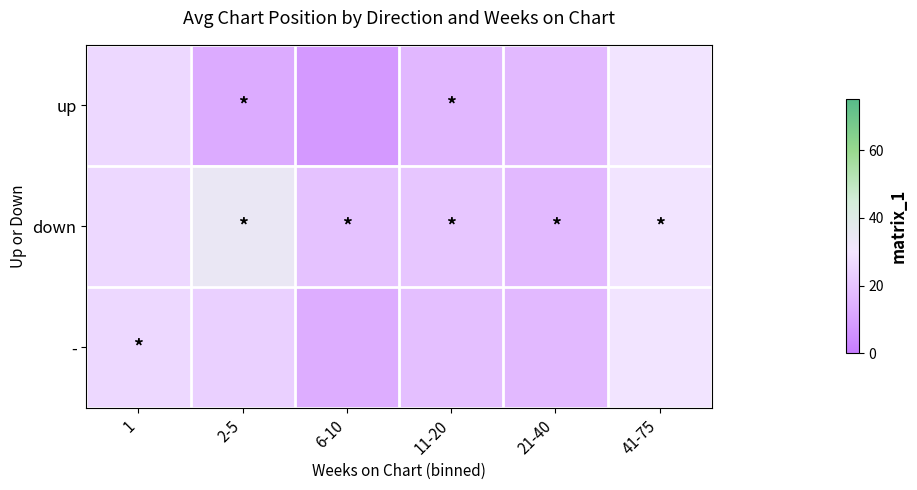

Reading right to left, list all the values displayed in this chart.

up: 41-75=29.3	21-40=16.8	11-20=16.3	6-10=8.0	2-5=13.2	1=25.8
down: 41-75=29.3	21-40=16.8	11-20=20.6	6-10=19.4	2-5=34.2	1=25.8
-: 41-75=29.3	21-40=16.8	11-20=18.5	6-10=13.7	2-5=23.7	1=25.8